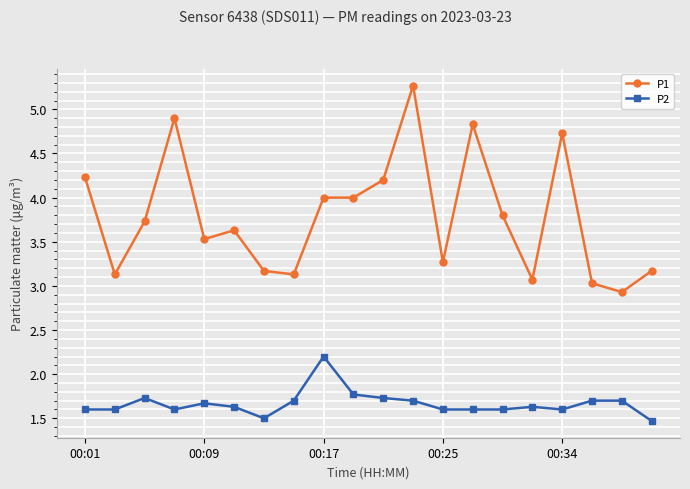

Count the P2 values in the range 1 to 2.

19